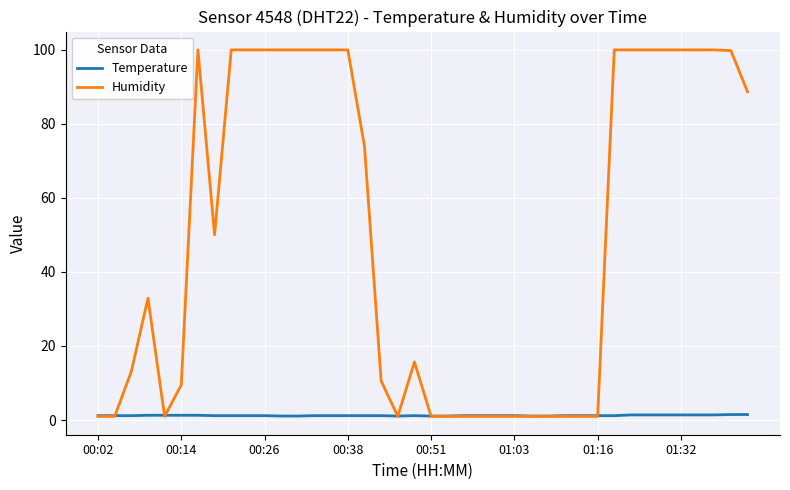

How many lines are shown in the chart?

2